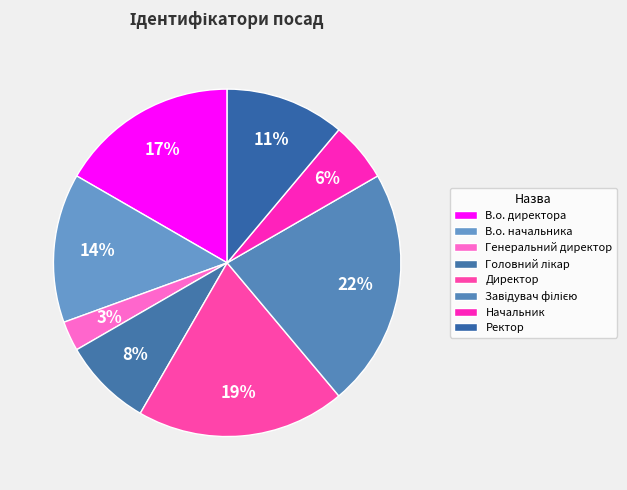

How many slices are in this pie chart?

8